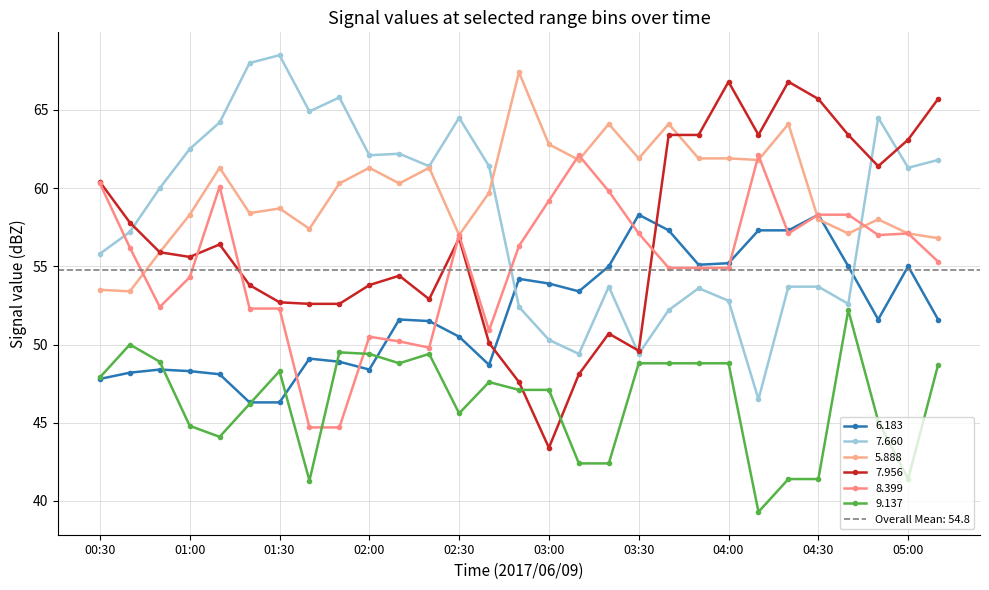

What is the maximum value shown in the chart?

68.5